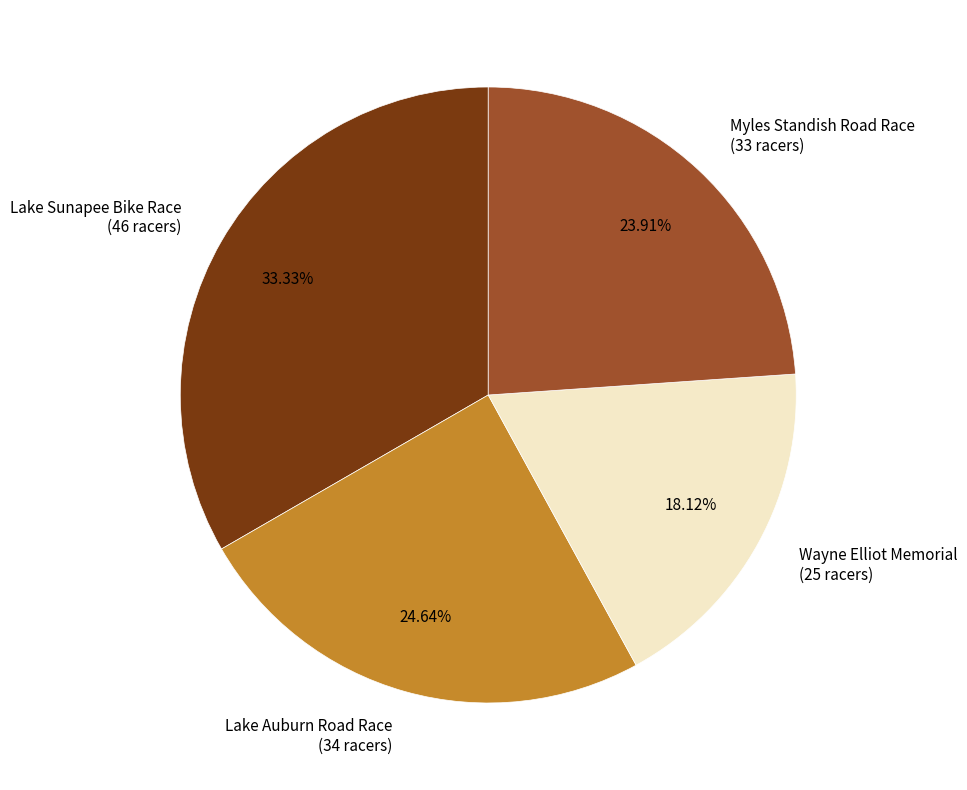

Approximately how many times larger is the value at Wayne Elliot Memorial compared to Myles Standish Road Race?

0.8